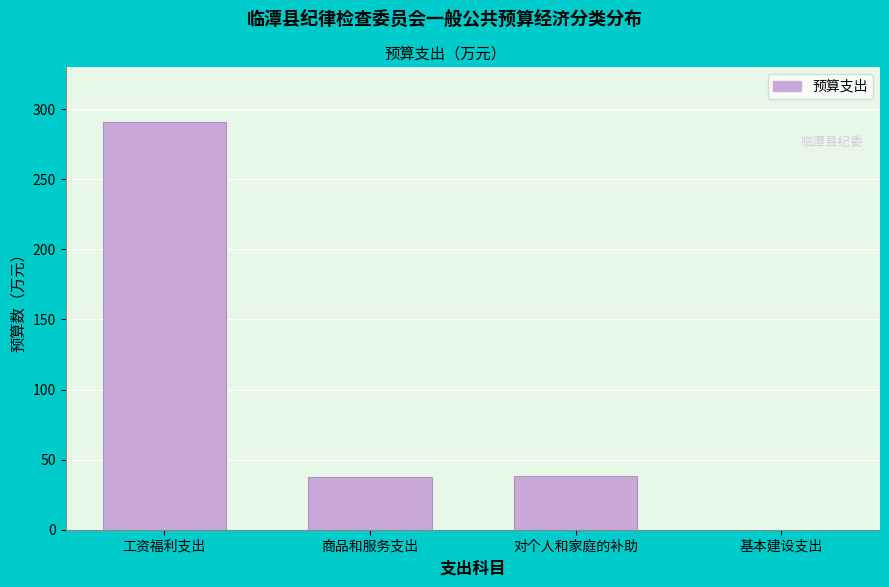

What is the sum of all values?

366.8